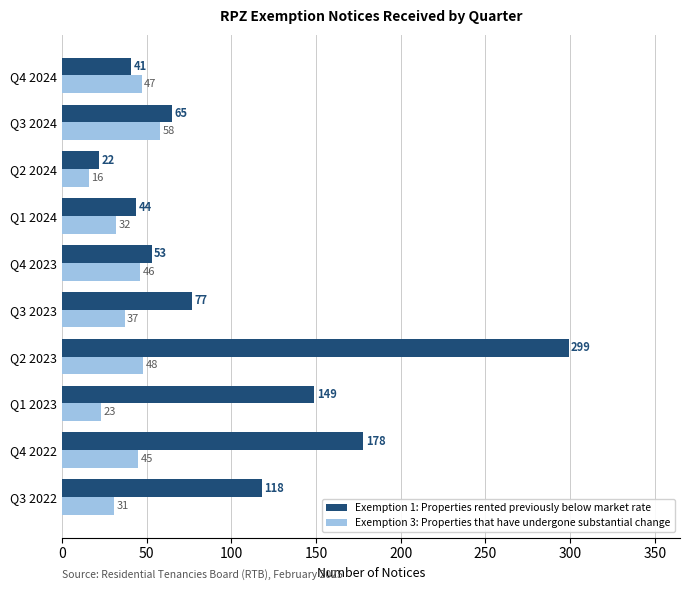

Which series has the largest total across all categories?

Exemption 1: Properties rented previously below market rate